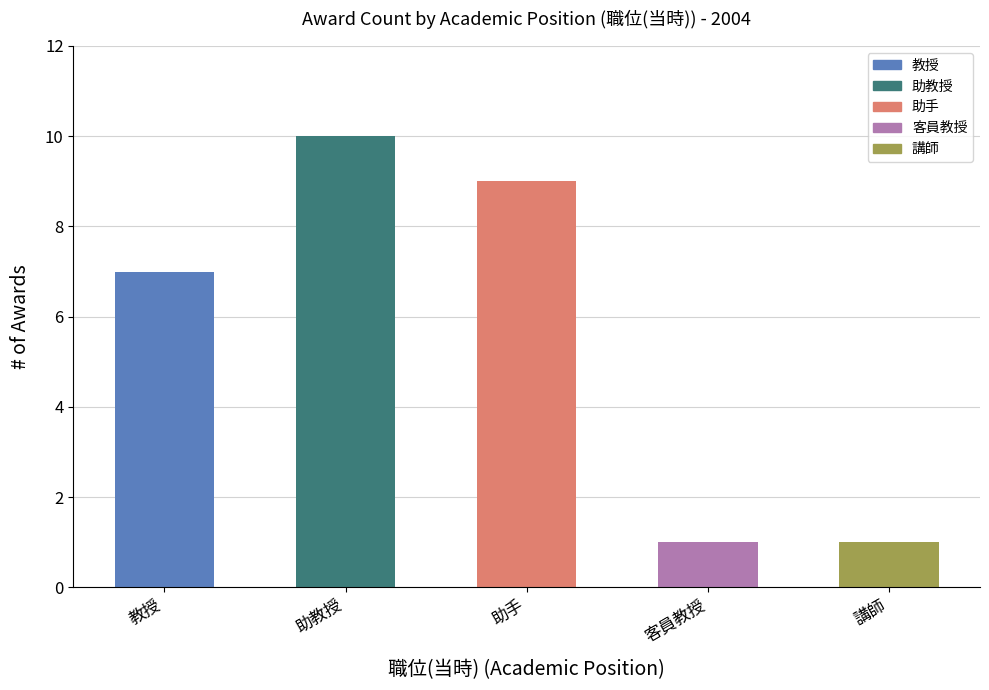

The chart shows a value of 3 at 助手. True or false?

False